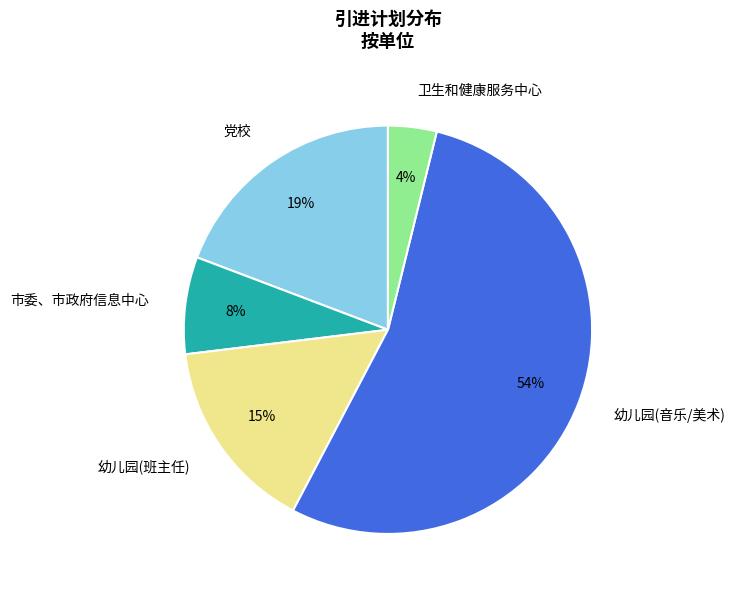

Which category has the biggest portion of the pie?

幼儿园(音乐/美术)